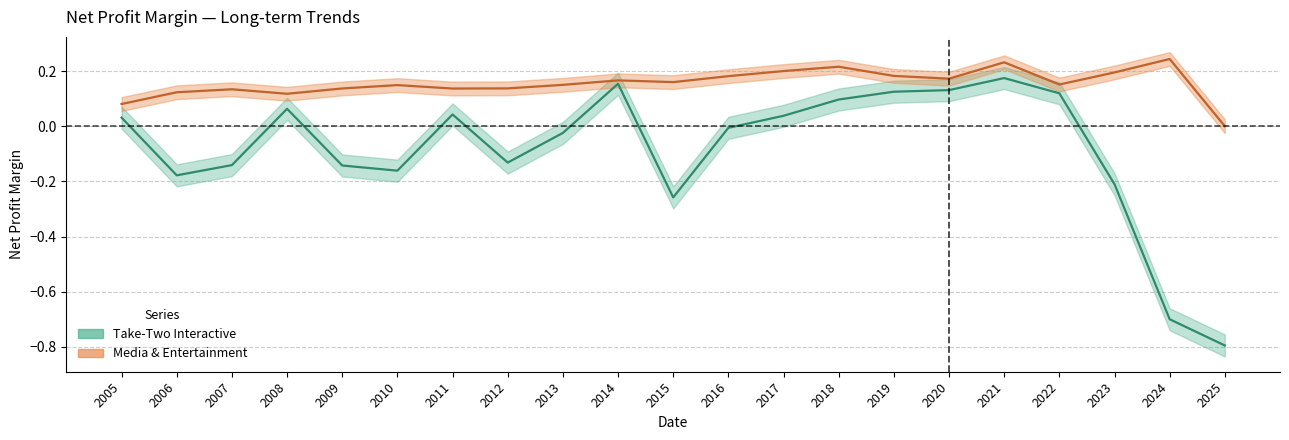

How many interior local valleys does the Media & Entertainment series have?

5